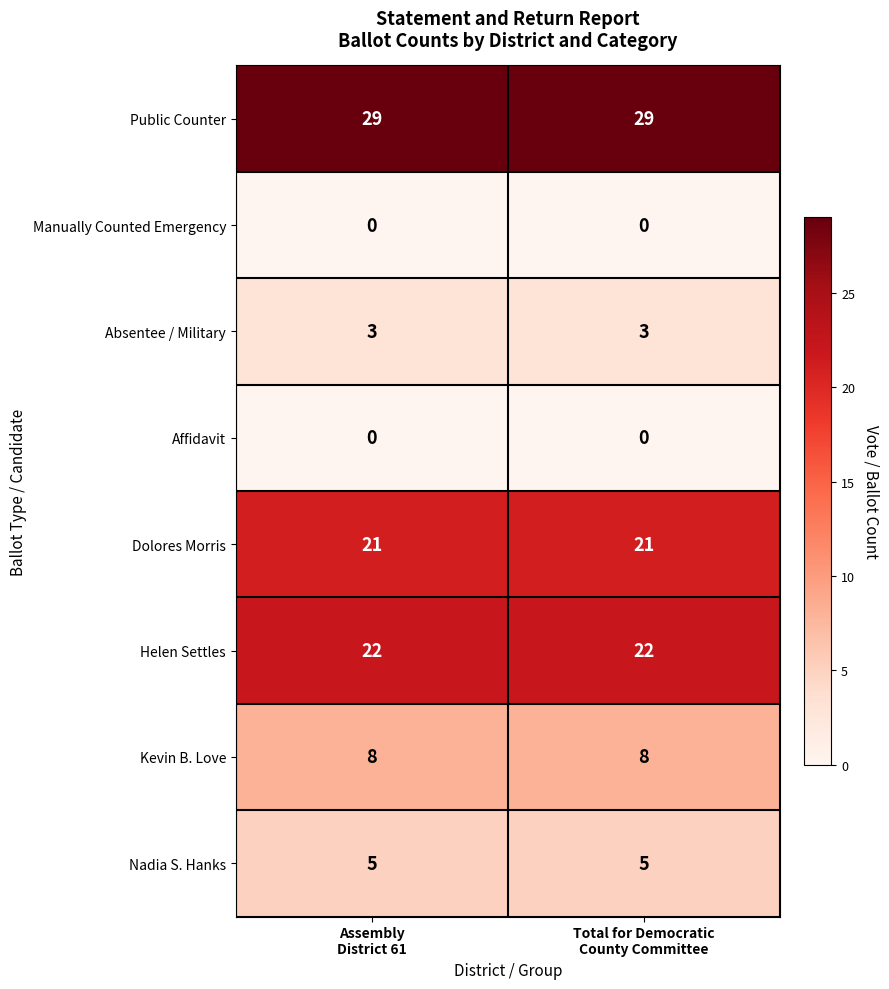

Reading right to left, what are all the values shown in this chart?

Public Counter: 29	29
Manually Counted Emergency: 0	0
Absentee / Military: 3	3
Affidavit: 0	0
Dolores Morris: 21	21
Helen Settles: 22	22
Kevin B. Love: 8	8
Nadia S. Hanks: 5	5